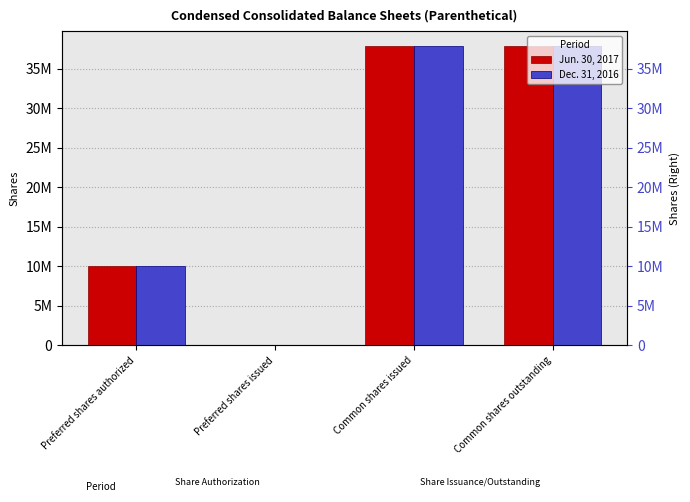

True or false: Dec. 31, 2016 has a value of 9012642 at Common shares outstanding.

False